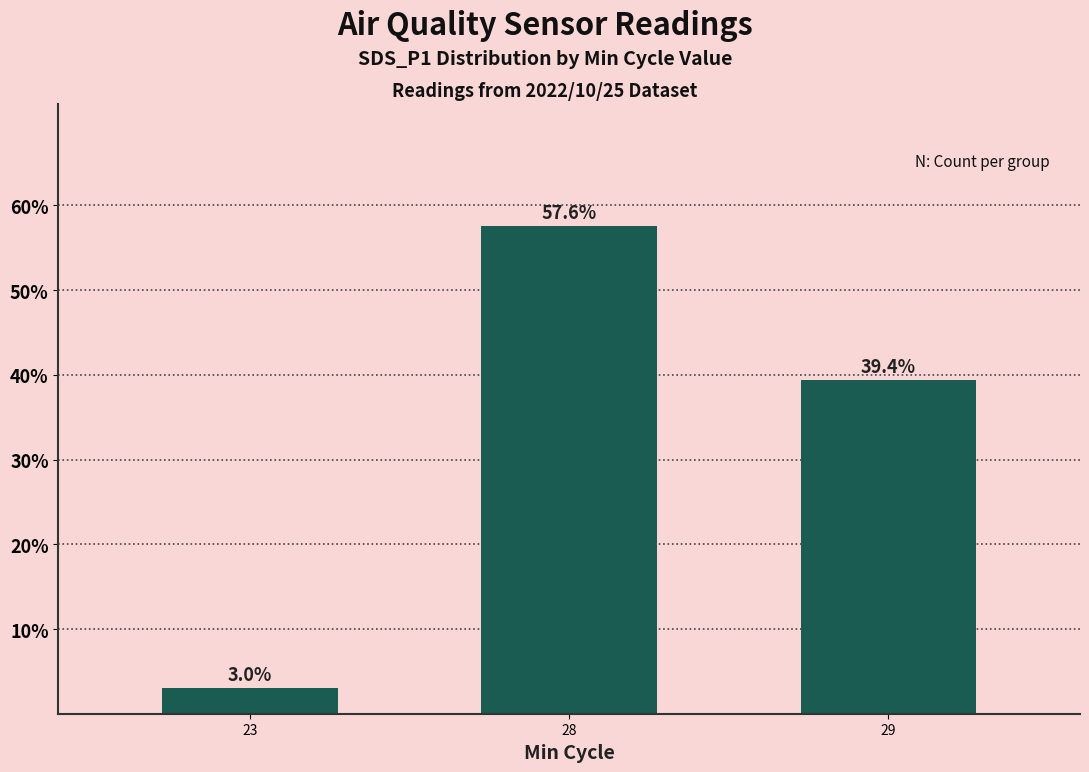

Which label corresponds to the largest value in the chart?

28